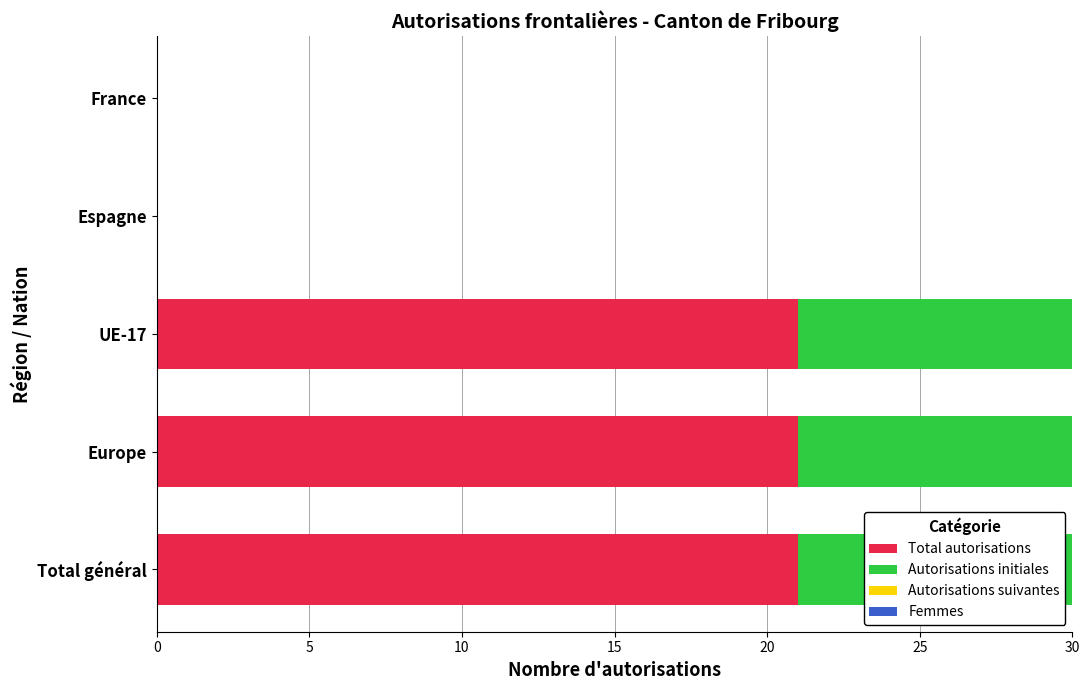

What is the difference between the highest and lowest values at UE-17?

16